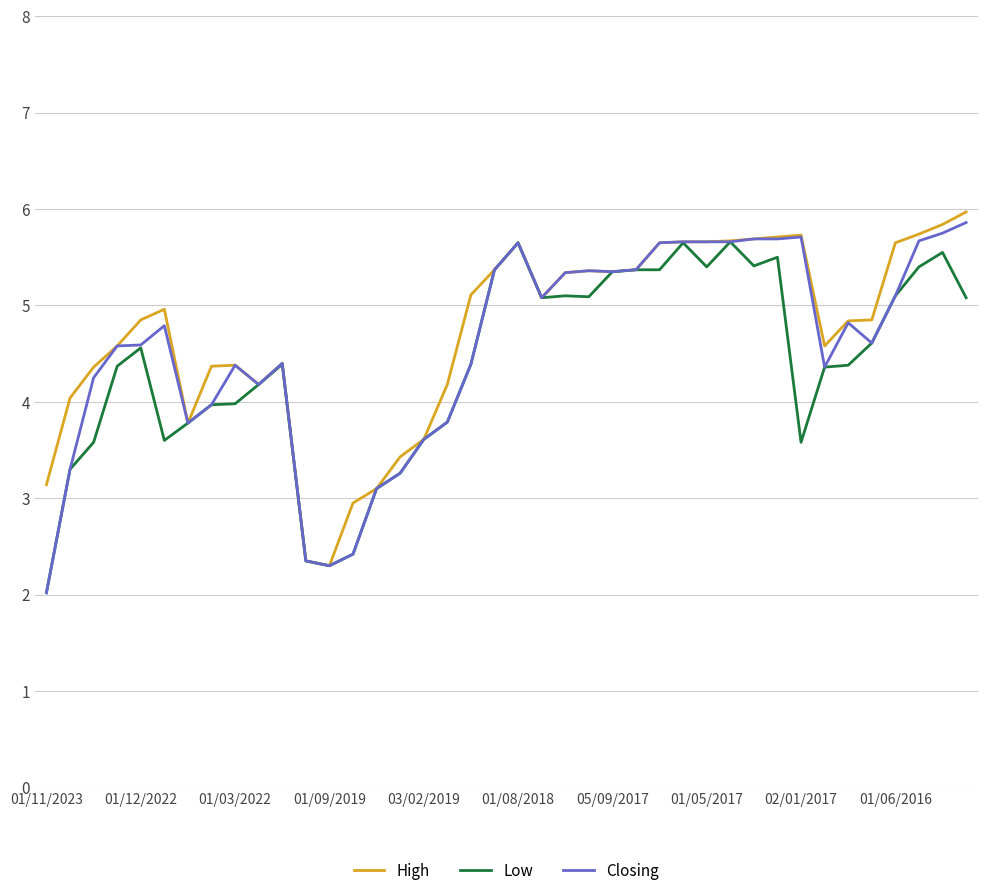

Rank the series by their average value, from highest to lowest.

High, Closing, Low